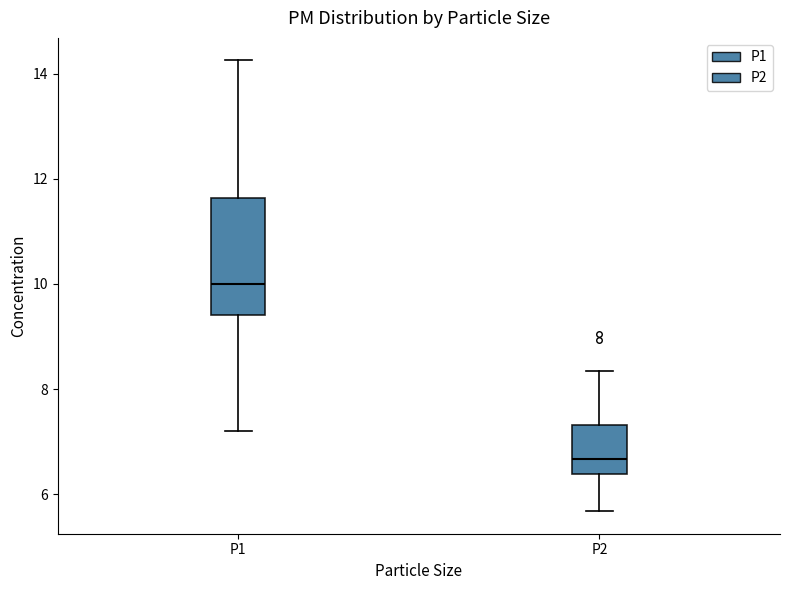

Where is the lower edge of the box for P2 on the y-axis? The values are not printed on the chart, so give them approximately, as read against the axis.

6.4